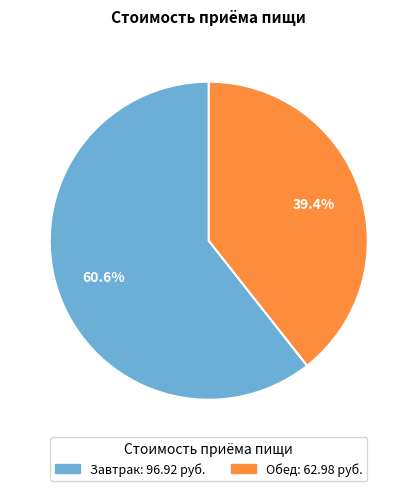

True or false: Завтрак accounts for 61% of the total.

True